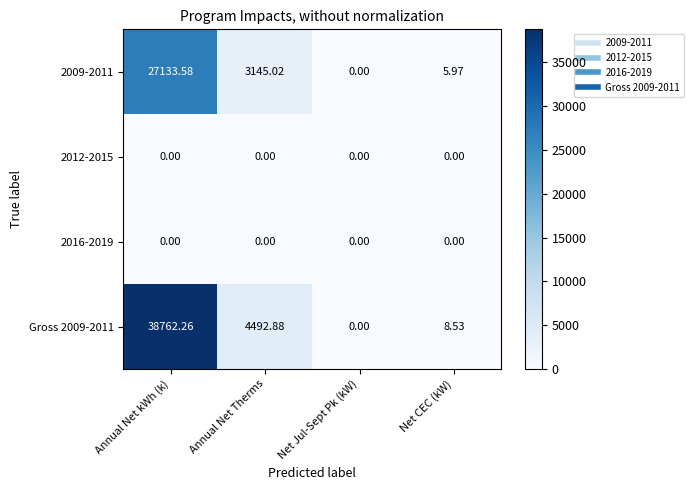

Count the number of categories in the chart.

4